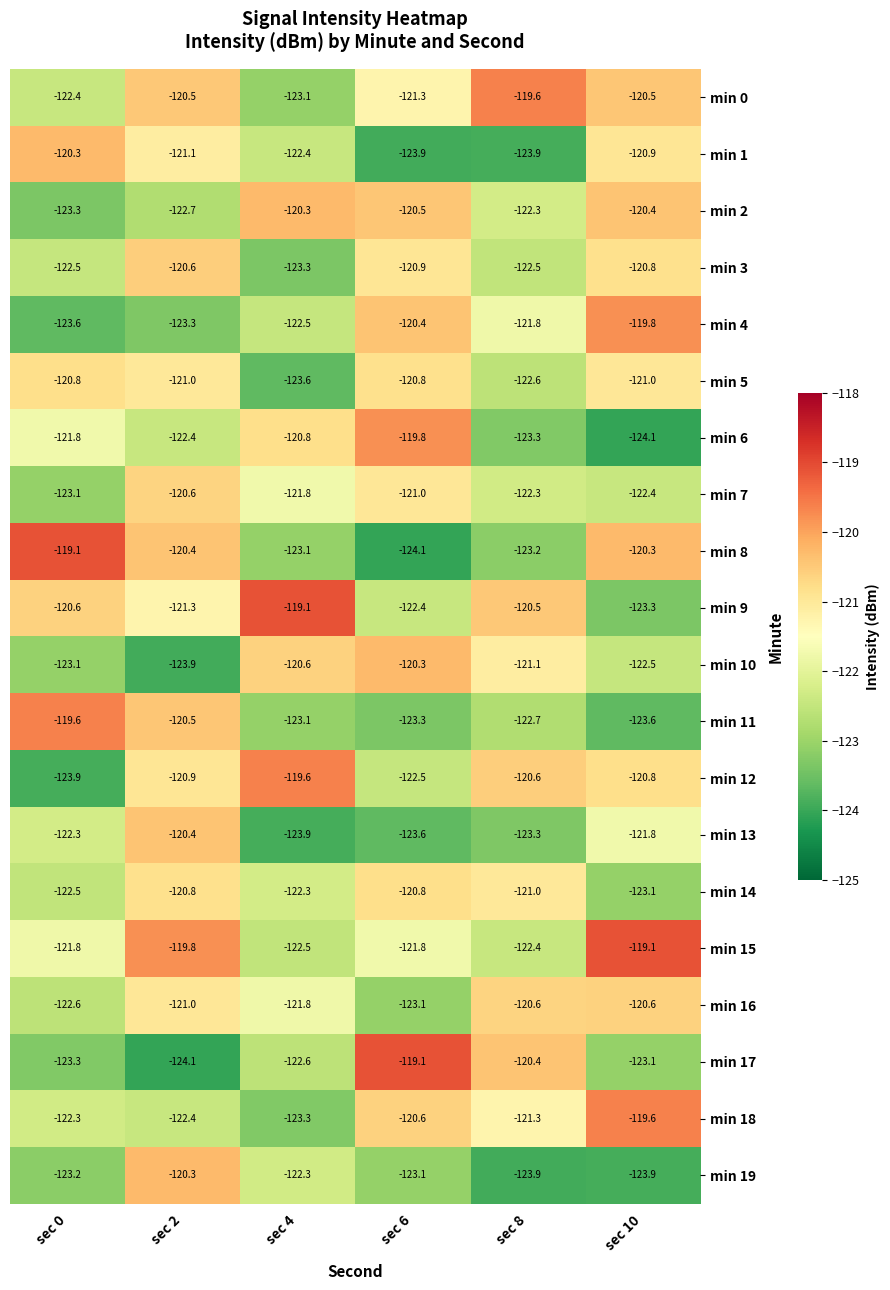

The min 11 series shows -123.1 at sec 4. True or false?

True